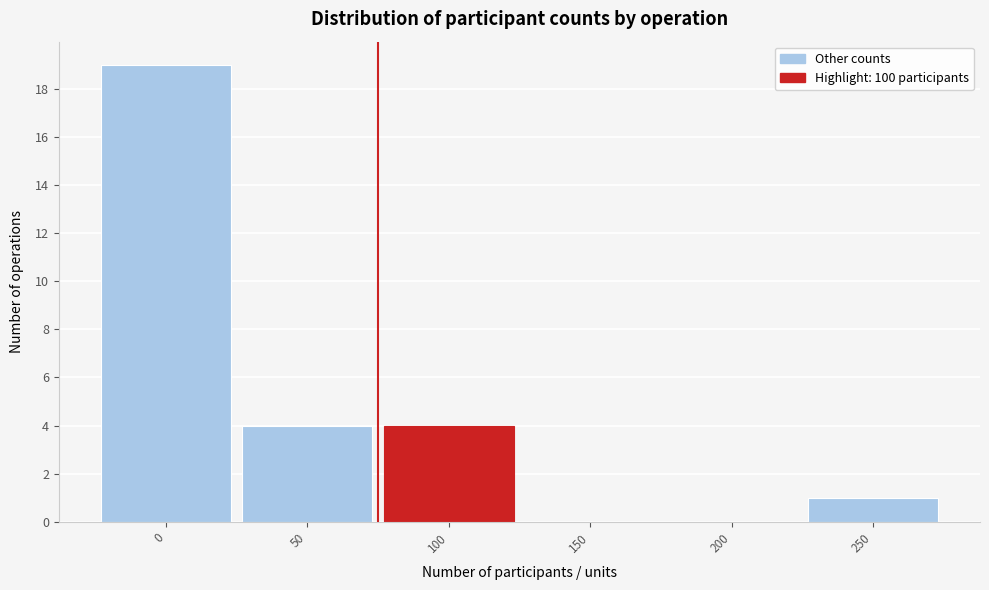

Reading left to right, what are all the values shown in this chart?

0=19	50=4	100=4	150=0	200=0	250=1